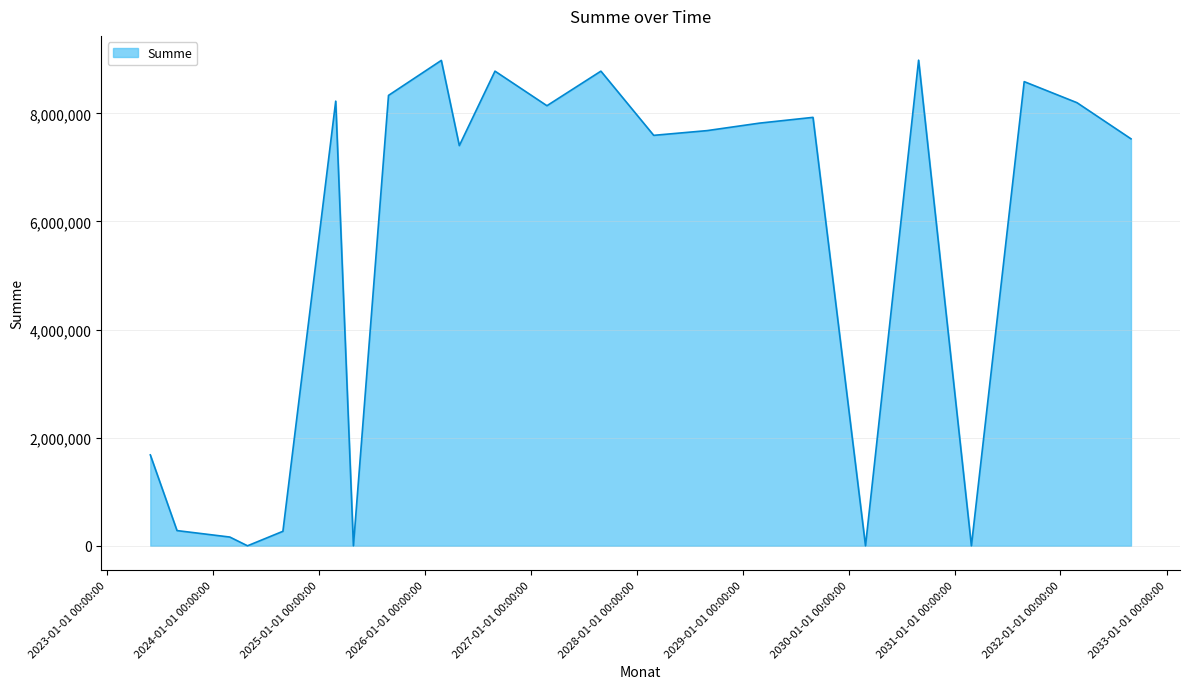

What is the difference between the second highest and minimum values?

8979630.0